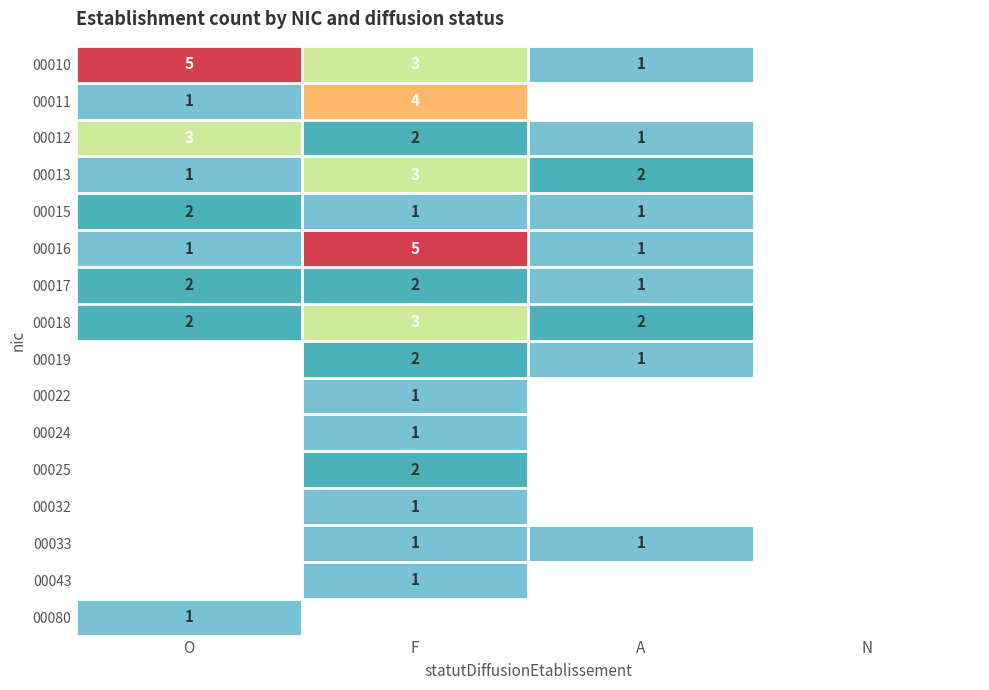

The 00033 series shows 1 at F. True or false?

True